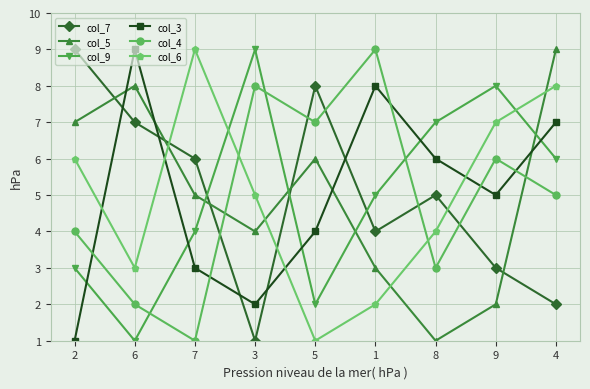

Rank the categories by col_4 value from lowest to highest.

7, 6, 8, 2, 4, 9, 5, 3, 1